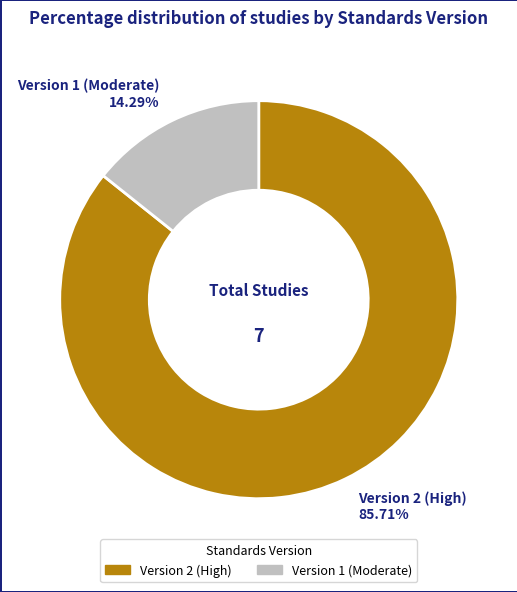

Is there a majority slice in this chart?

Yes